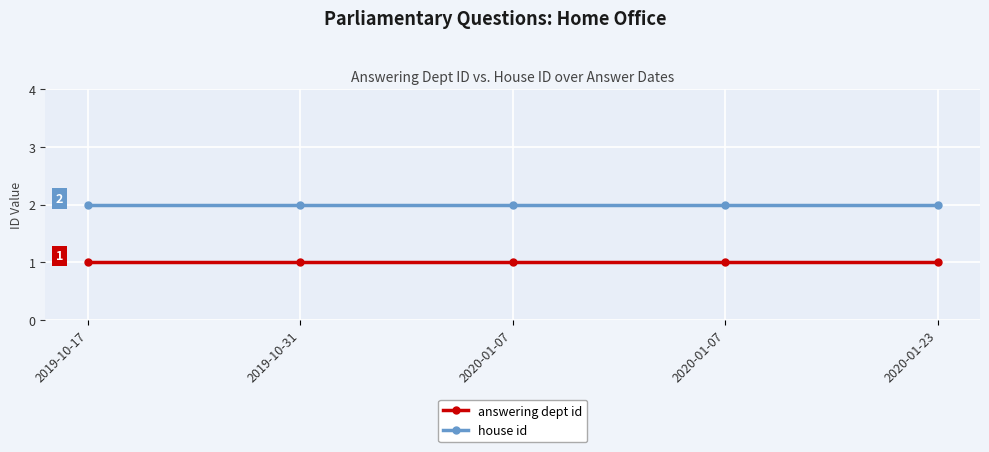

Count the number of data series in this chart.

2